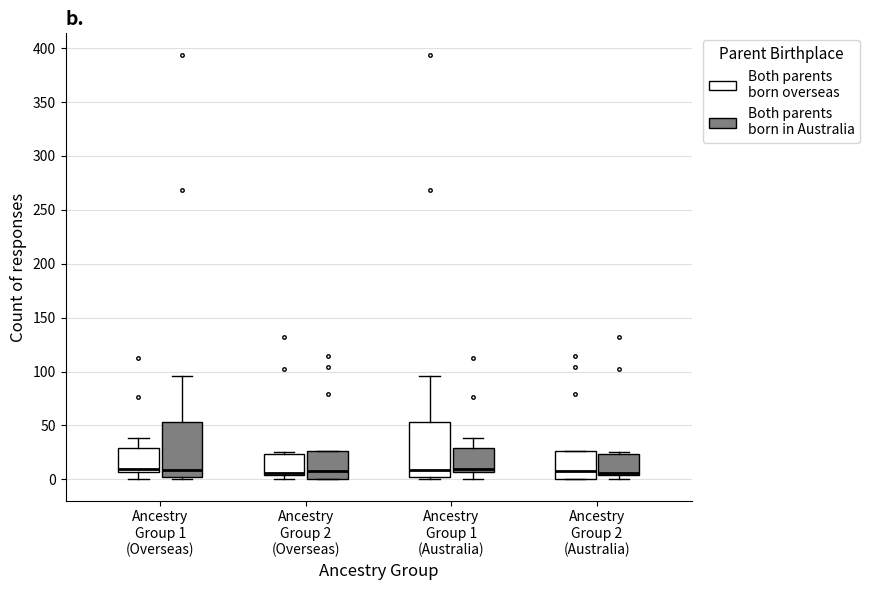

Reading left to right, transcribe this box plot: for each box, give where its median line is, the range the box spans, and where its two whiskers end, as read against the y-axis. The values are not printed on the chart, so give them approximately, as read against the axis.

Ancestry Group 1 (Overseas) (Both parents born overseas): median 10, box 5 to 30, whiskers 0 to 40
Ancestry Group 1 (Overseas) (Both parents born in Australia): median 10, box 0 to 55, whiskers 0 (just below the box's lower edge) to 95
Ancestry Group 2 (Overseas) (Both parents born overseas): median 5 (just above the box's lower edge), box 5 to 25, whiskers 0 to 25
Ancestry Group 2 (Overseas) (Both parents born in Australia): median 10, box 0 to 25, whiskers 0 to 25
Ancestry Group 1 (Australia) (Both parents born overseas): median 10, box 0 to 55, whiskers 0 (just below the box's lower edge) to 95
Ancestry Group 1 (Australia) (Both parents born in Australia): median 10, box 5 to 30, whiskers 0 to 40
Ancestry Group 2 (Australia) (Both parents born overseas): median 10, box 0 to 25, whiskers 0 to 25
Ancestry Group 2 (Australia) (Both parents born in Australia): median 5 (just above the box's lower edge), box 5 to 25, whiskers 0 to 25